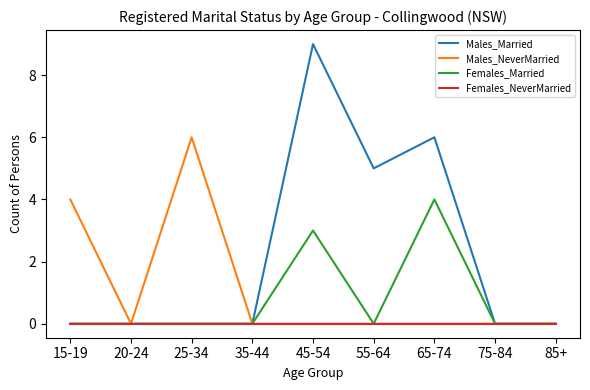

Which series has the widest spread of values?

Males_Married